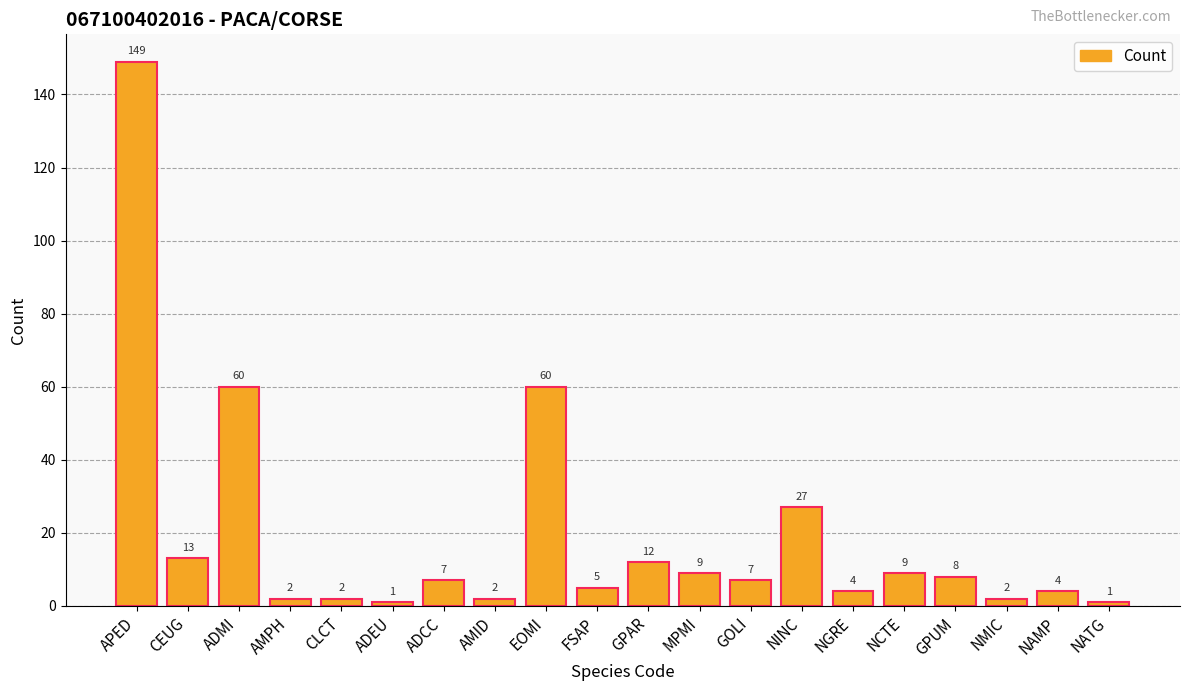

What is the smallest value displayed?

1